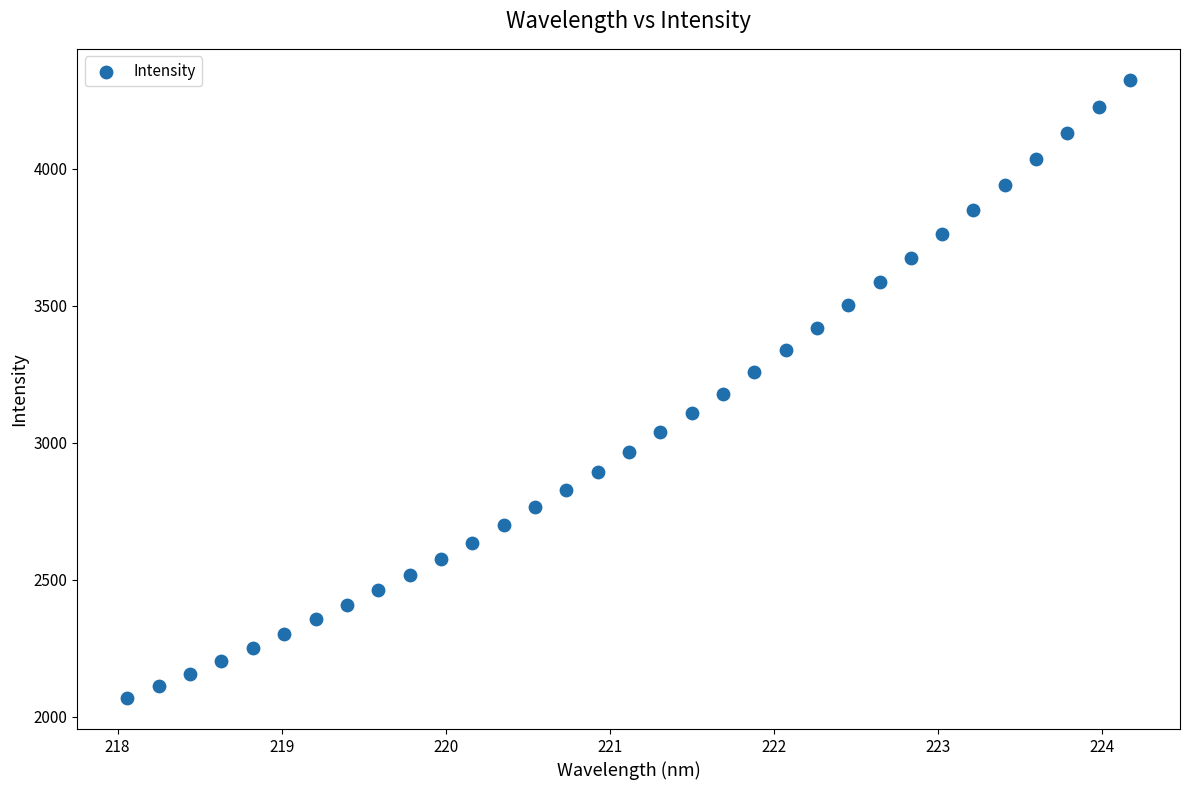

What is the range of X values (max minus min)?

6.1